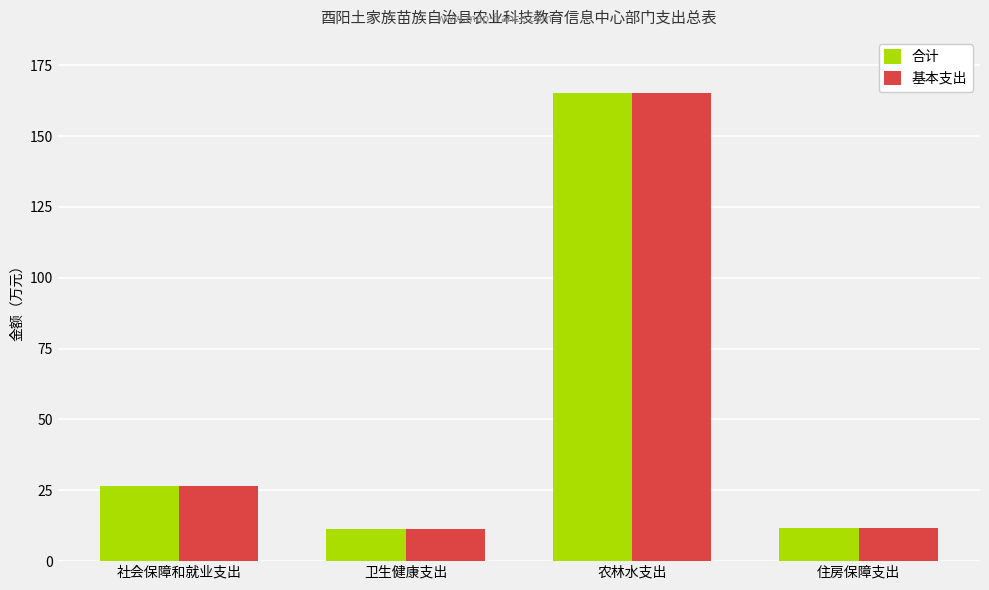

What is the sum of all 基本支出 values?

215.1